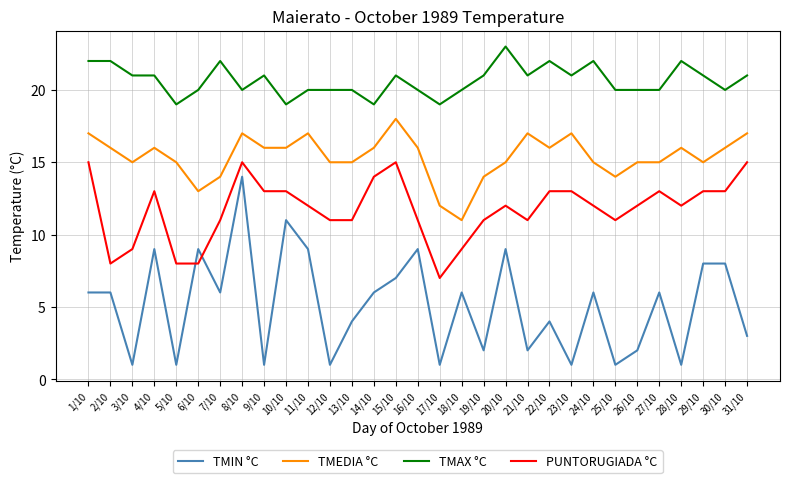

What is the average value of the TMEDIA °C series?

15